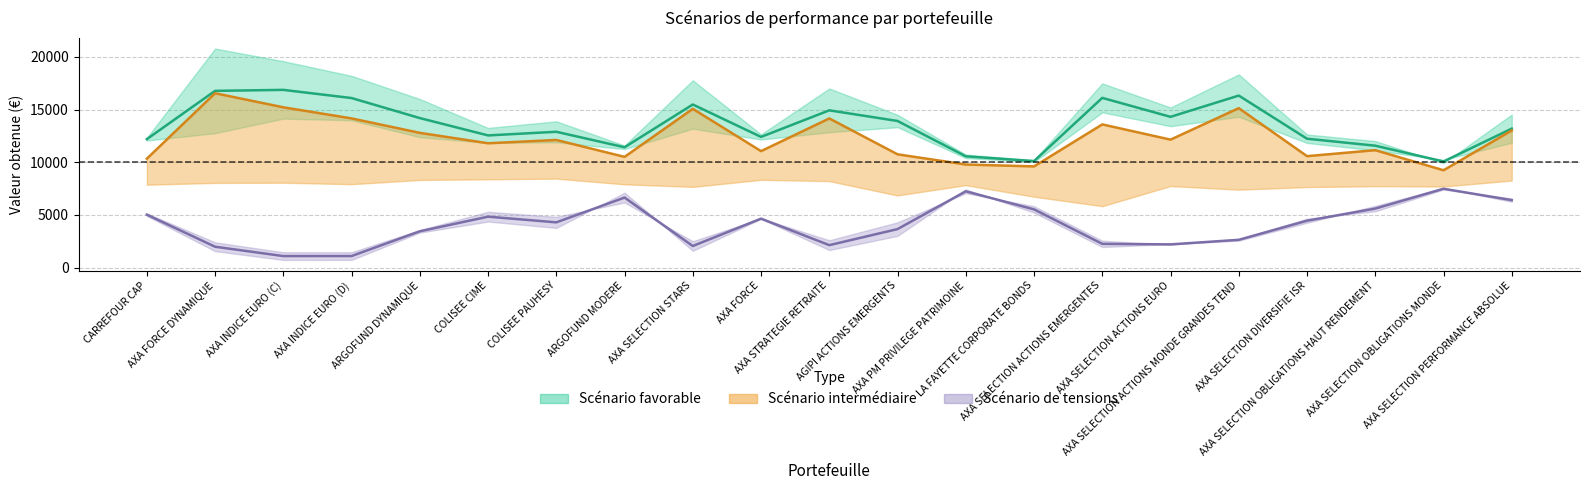

True or false: Scénario intermédiaire 1an and Scénario de tensions 1an intersect in this chart.

False